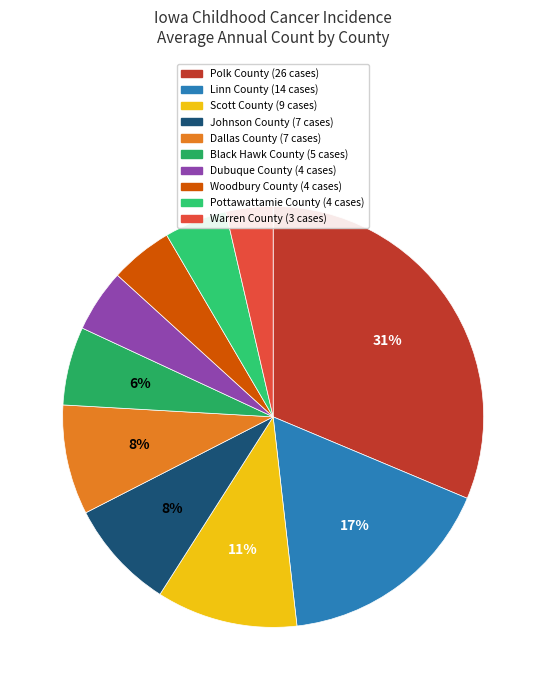

Count the number of slices in the pie.

10